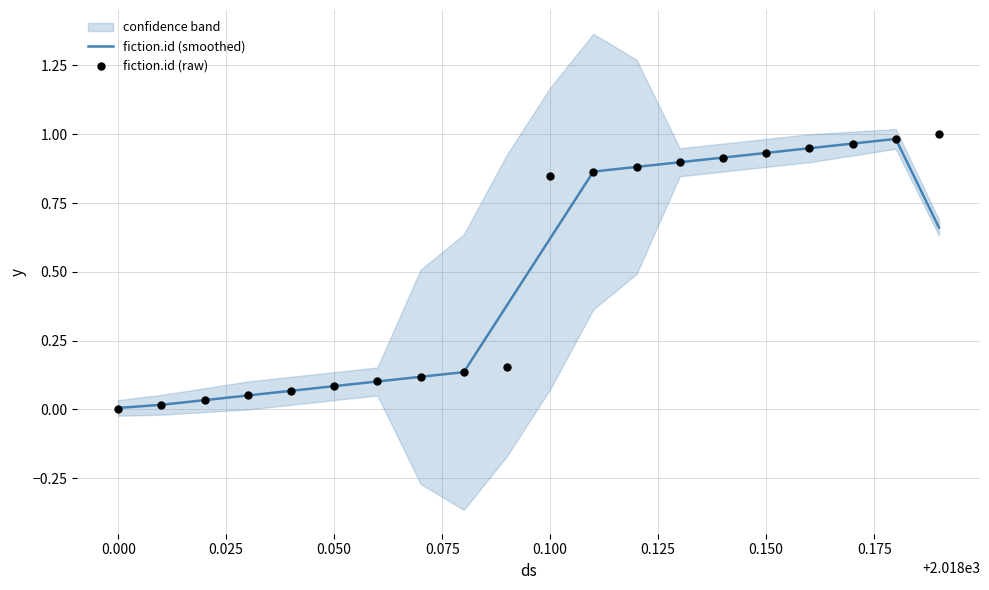

At how many categories does at least one series exceed 0?

20